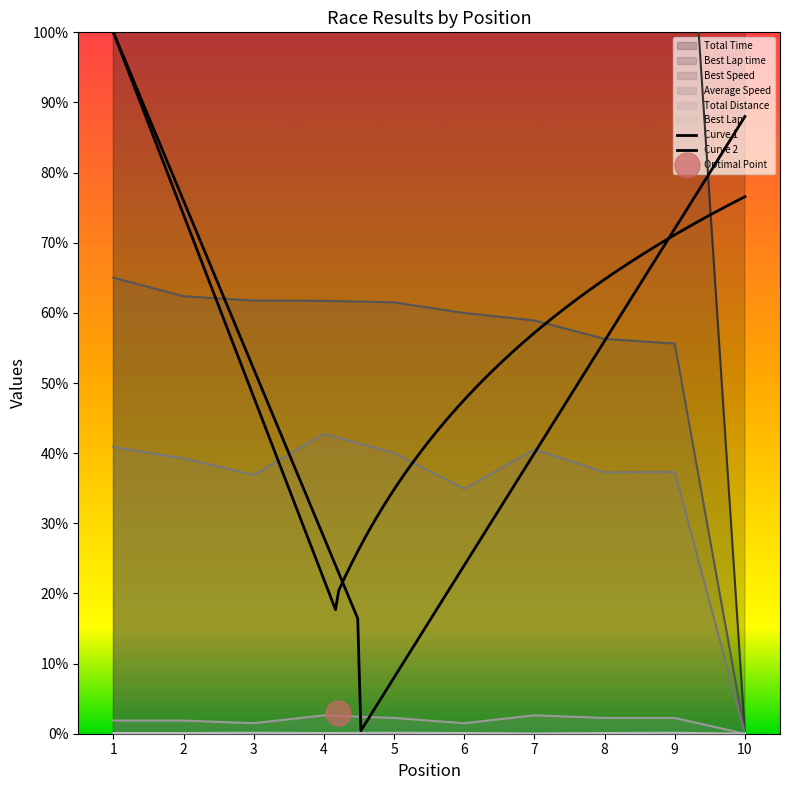

Which label corresponds to the smallest value in the chart?

10